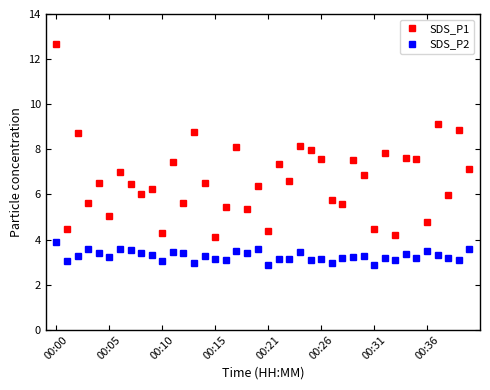

What is the value of the SDS_P2 point at the 34th from the left?

3.4